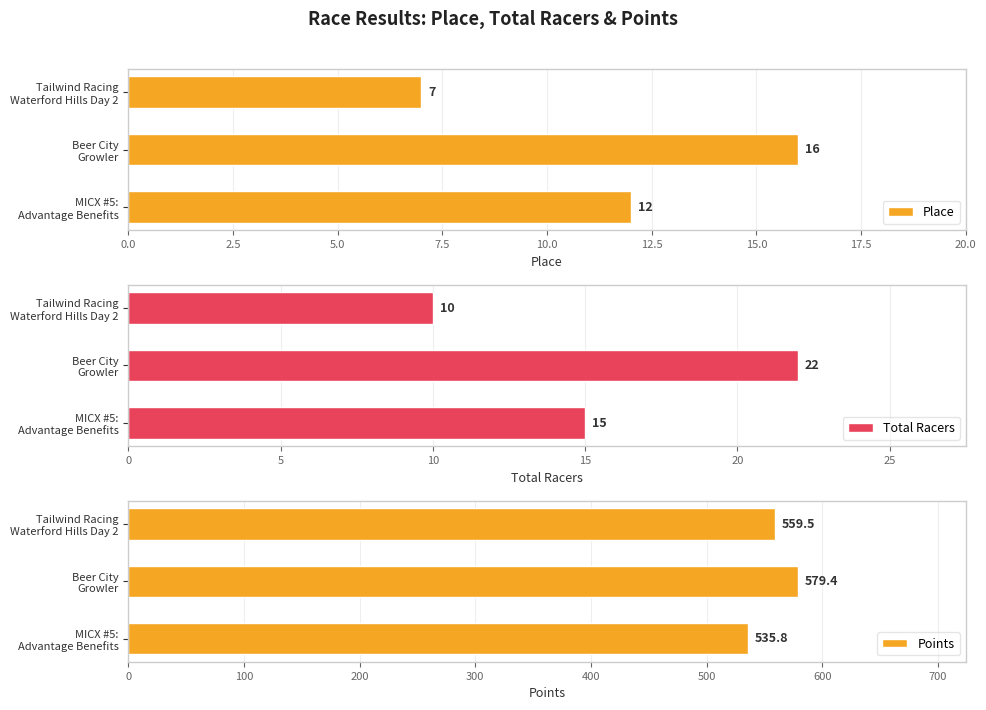

What is the difference between the maximum and minimum values in the Place series?

9